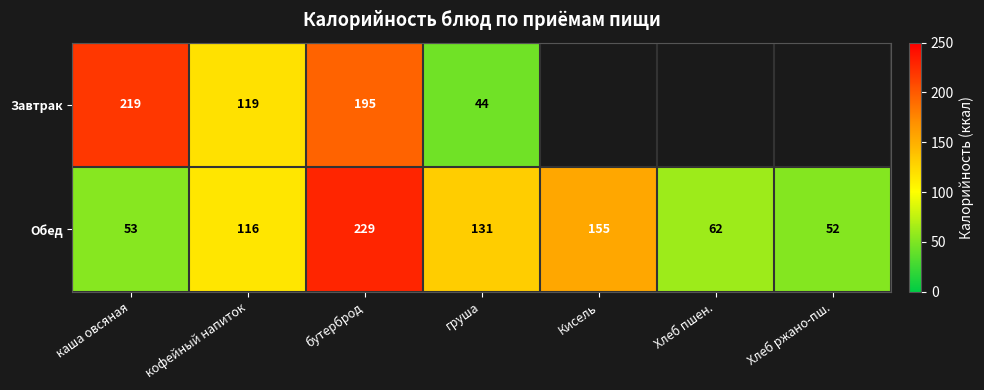

What is the maximum value shown in the chart?

229.0